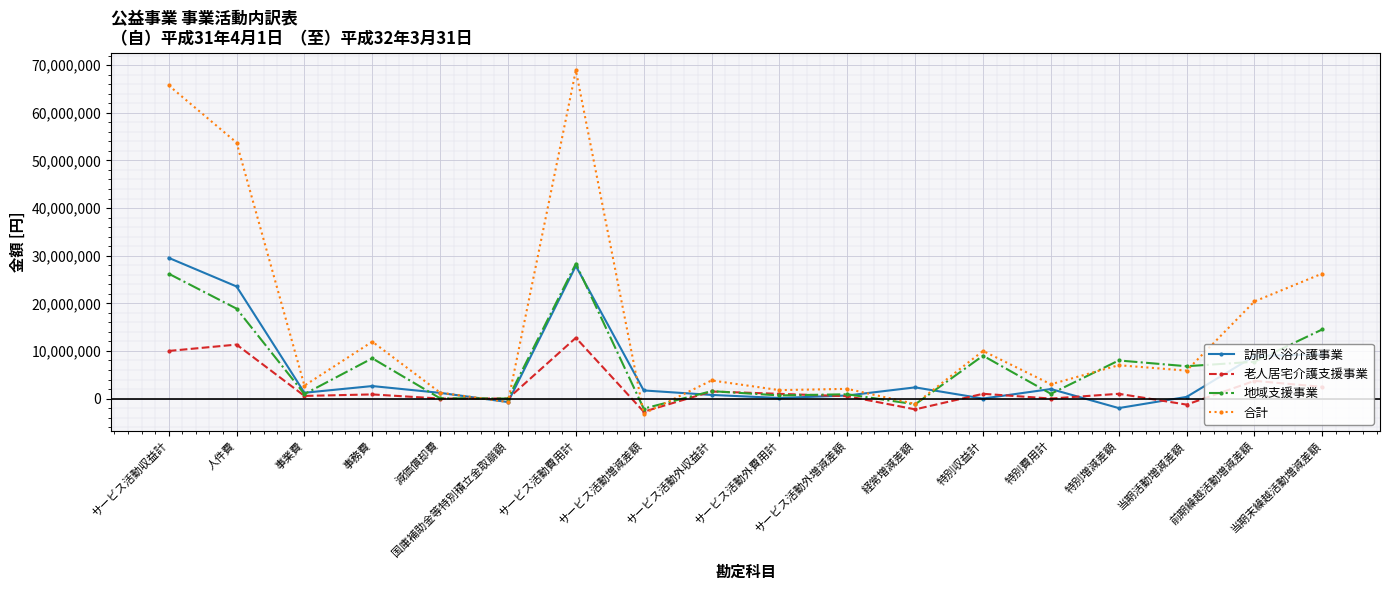

What is the maximum value for 合計?

68922112